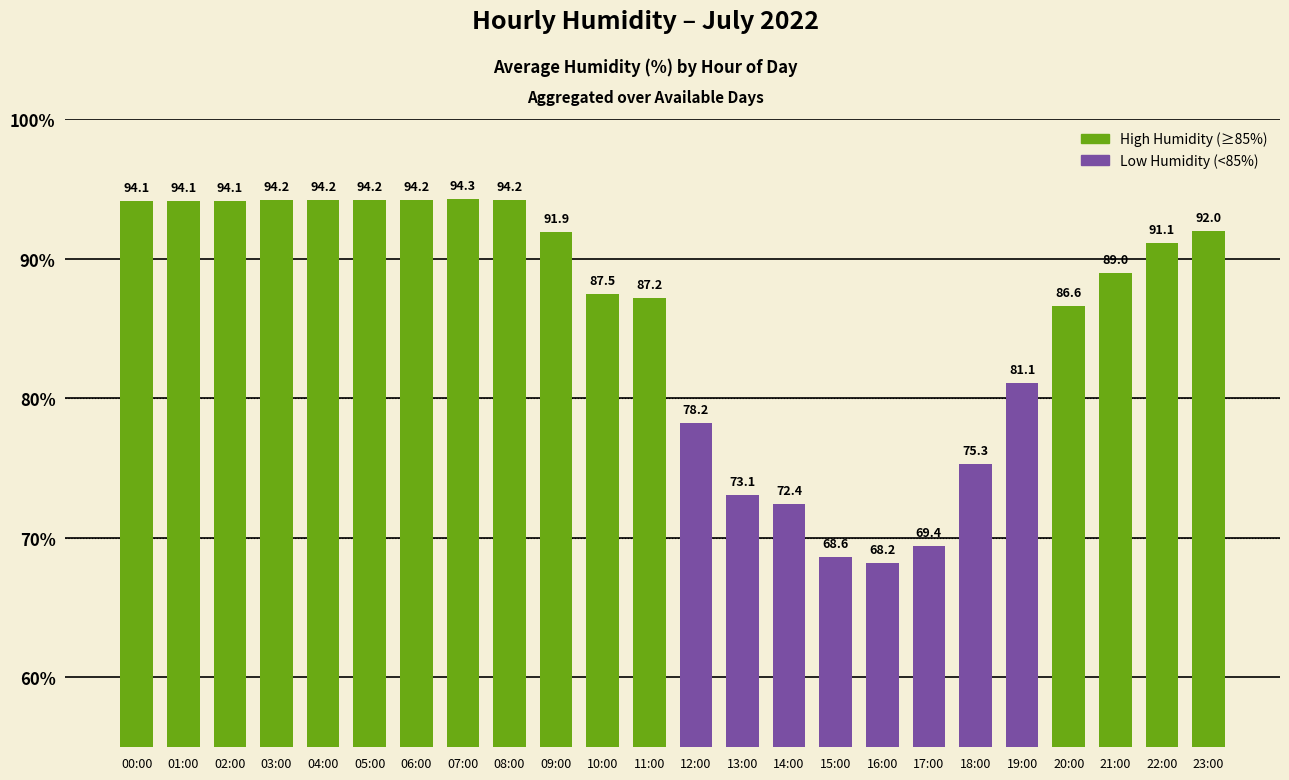

The value at 08:00 is 94.2. True or false?

True